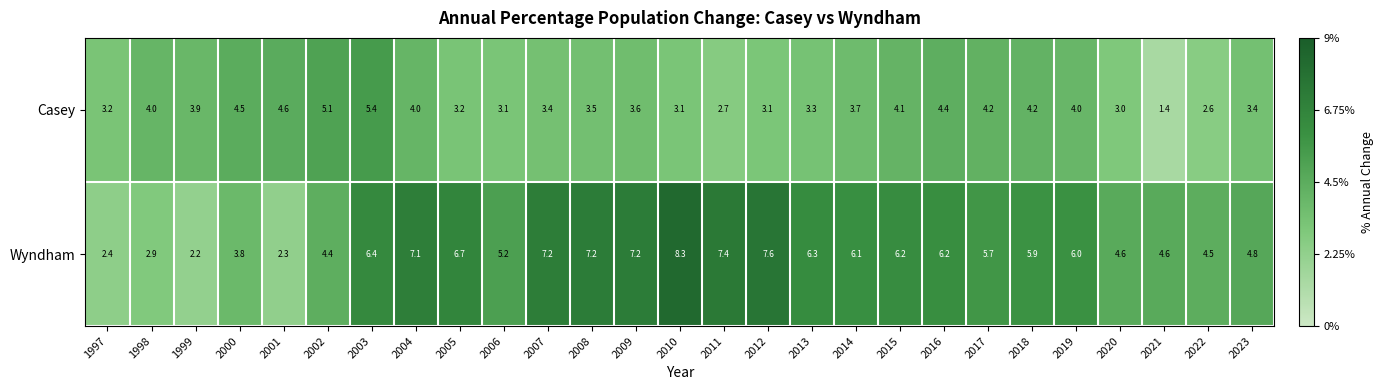

How many series are shown in this chart?

2